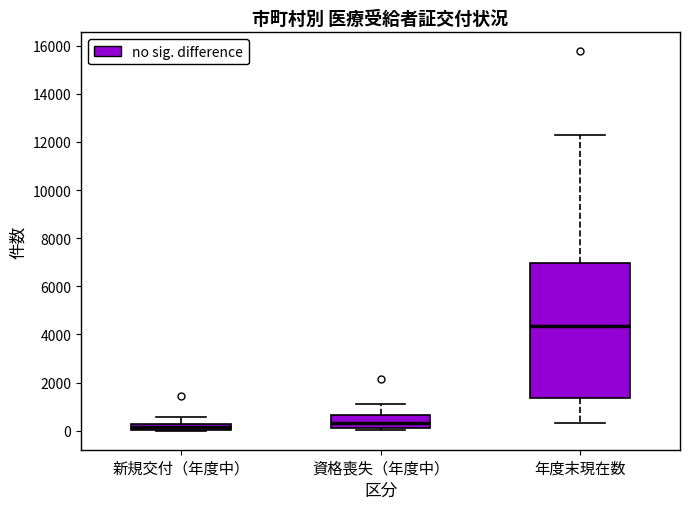

Comparing the boxes themselves (not the whiskers), which one is the tallest?

年度末現在数